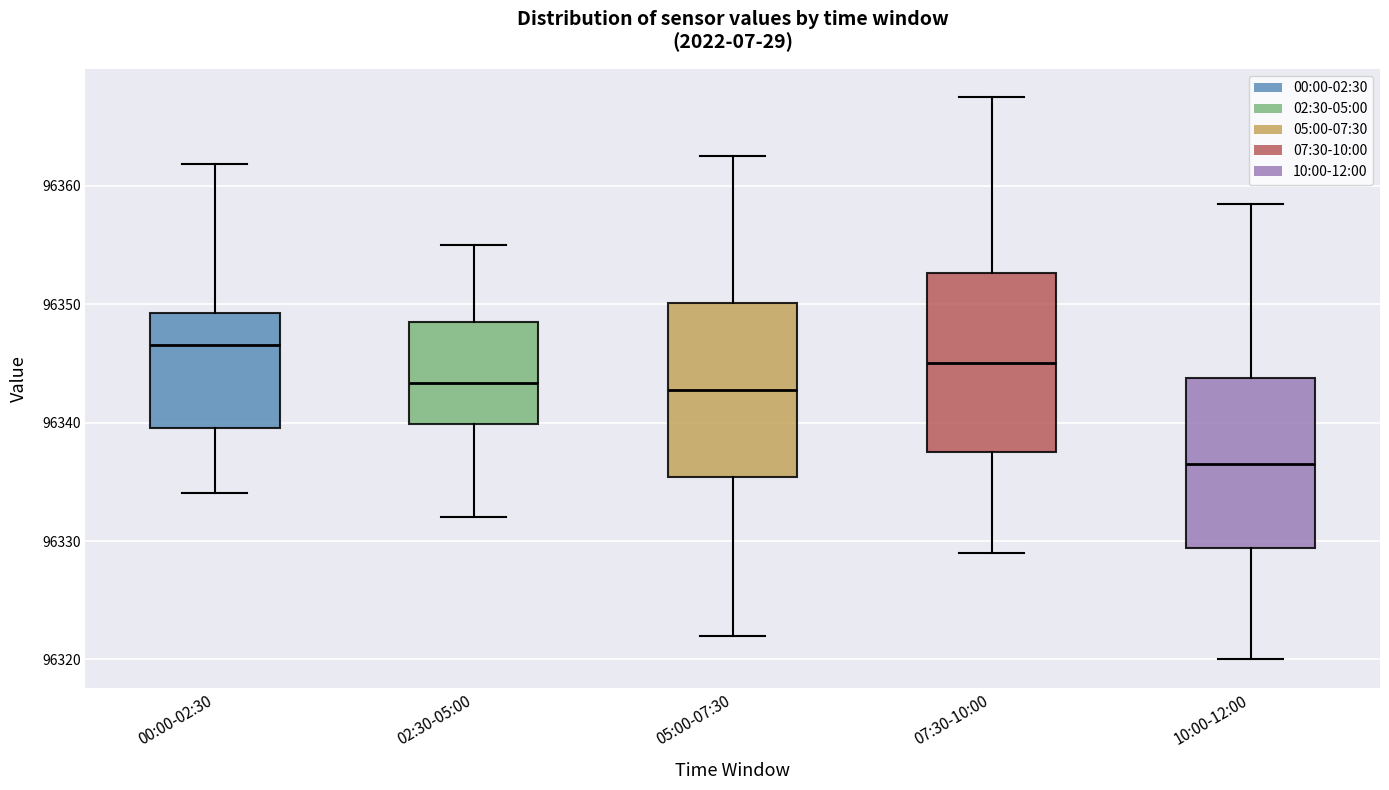

Which box has the lowest median line?

10:00-12:00